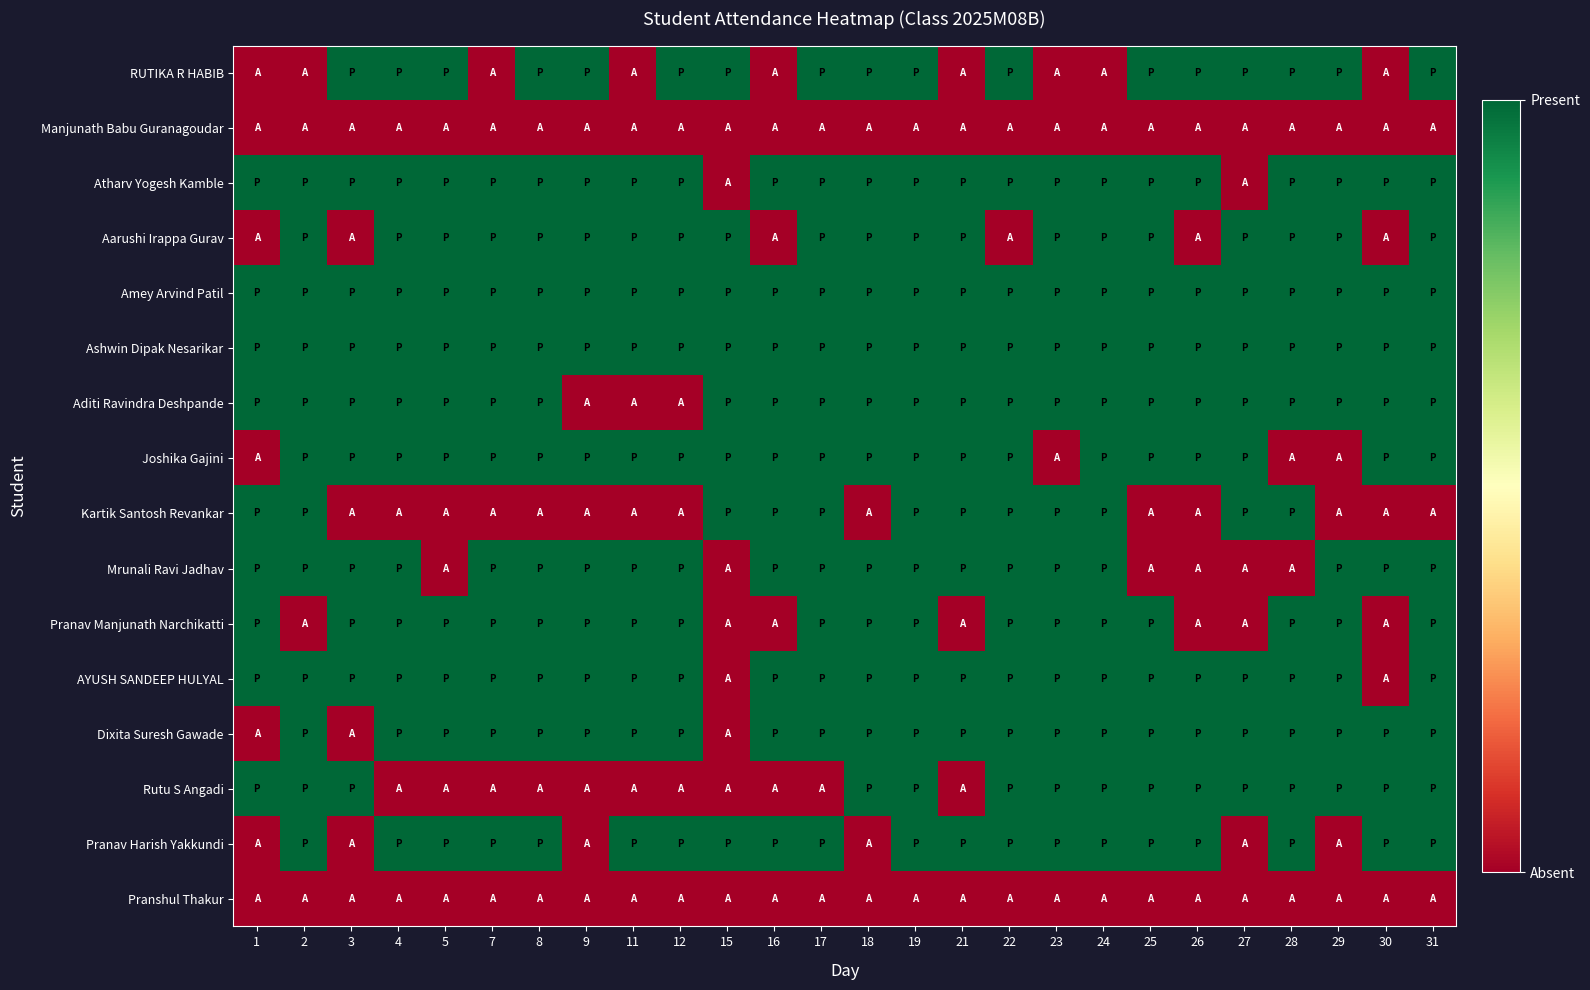

What is the difference between the highest and lowest values at 19?

1